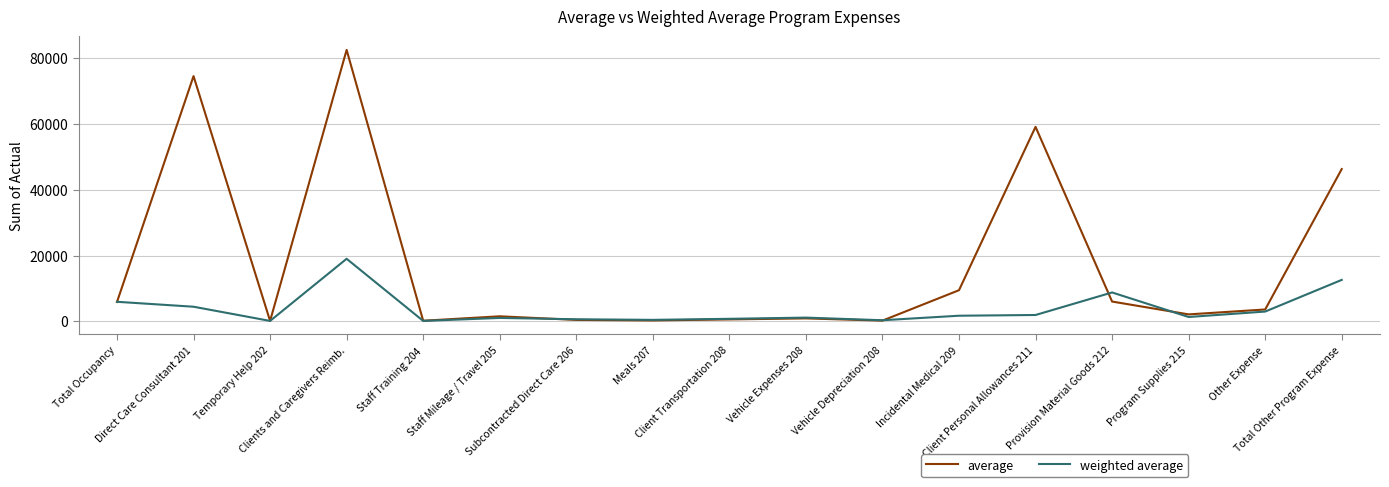

Where does the average series first go above 2138?

Total Occupancy